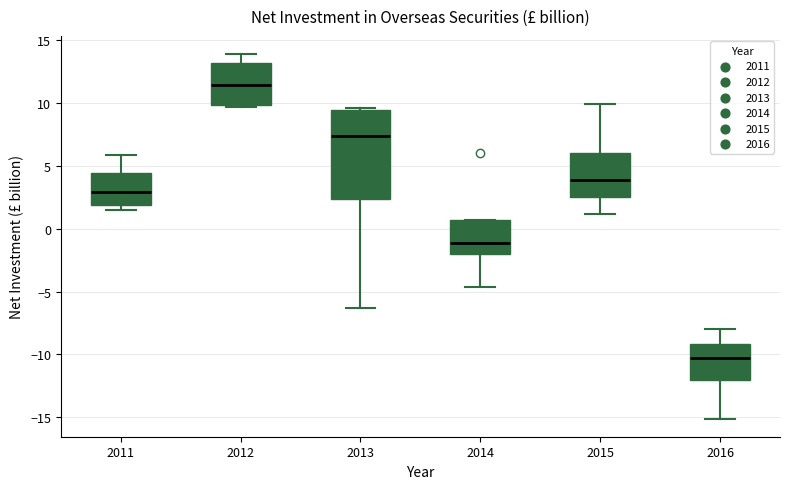

Comparing the boxes themselves (not the whiskers), which one is the tallest?

2013